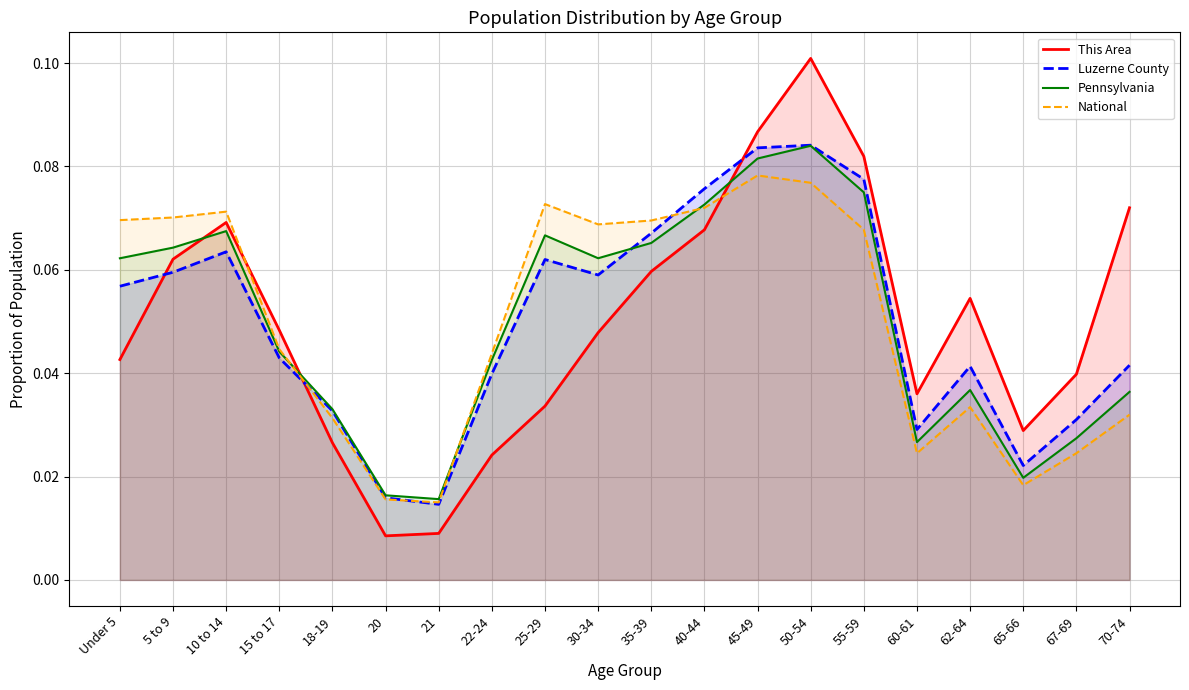

Where is Pennsylvania nearest to the value 0?

21